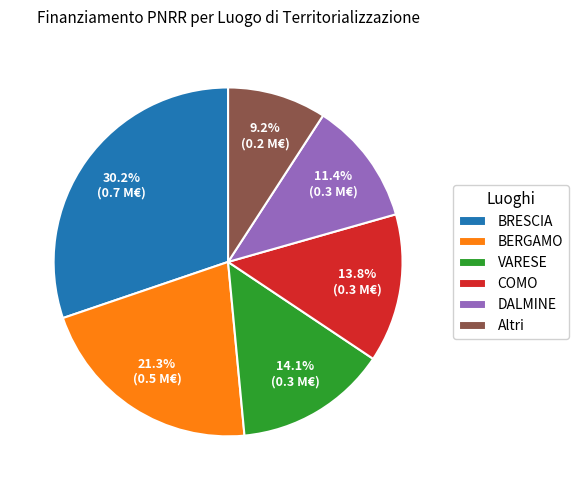

How many slices are in this pie chart?

6